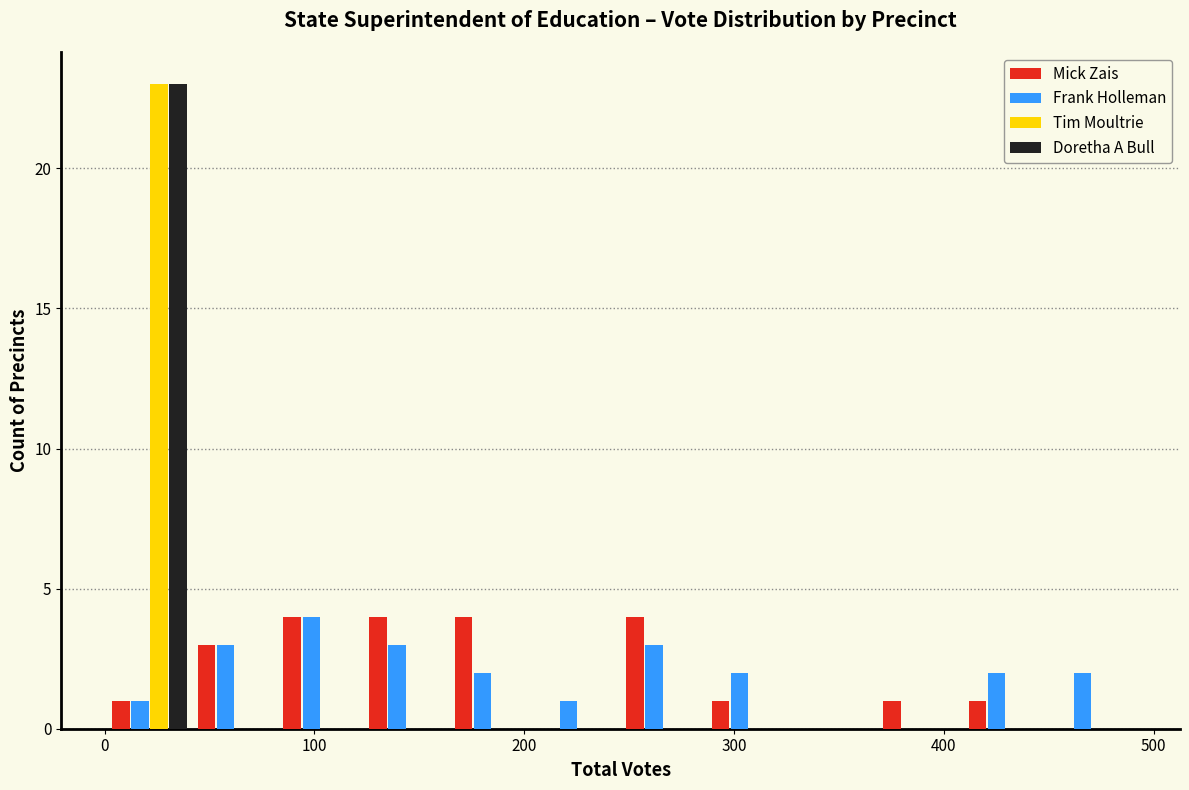

Reading left to right, transcribe this chart: for each range on the x-axis, give the height of each series' bar. Neither the bar edges nor the heights are printed on the chart, so give them approximately, as read against the axes.

0 to 40: Mick Zais=1	Frank Holleman=1	Tim Moultrie=23	Doretha A Bull=23
40 to 80: Mick Zais=3	Frank Holleman=3	Tim Moultrie=0	Doretha A Bull=0
80 to 120: Mick Zais=4	Frank Holleman=4	Tim Moultrie=0	Doretha A Bull=0
120 to 160: Mick Zais=4	Frank Holleman=3	Tim Moultrie=0	Doretha A Bull=0
160 to 210: Mick Zais=4	Frank Holleman=2	Tim Moultrie=0	Doretha A Bull=0
210 to 250: Mick Zais=0	Frank Holleman=1	Tim Moultrie=0	Doretha A Bull=0
250 to 290: Mick Zais=4	Frank Holleman=3	Tim Moultrie=0	Doretha A Bull=0
290 to 330: Mick Zais=1	Frank Holleman=2	Tim Moultrie=0	Doretha A Bull=0
330 to 370: Mick Zais=0	Frank Holleman=0	Tim Moultrie=0	Doretha A Bull=0
370 to 410: Mick Zais=1	Frank Holleman=0	Tim Moultrie=0	Doretha A Bull=0
410 to 450: Mick Zais=1	Frank Holleman=2	Tim Moultrie=0	Doretha A Bull=0
450 to 490: Mick Zais=0	Frank Holleman=2	Tim Moultrie=0	Doretha A Bull=0